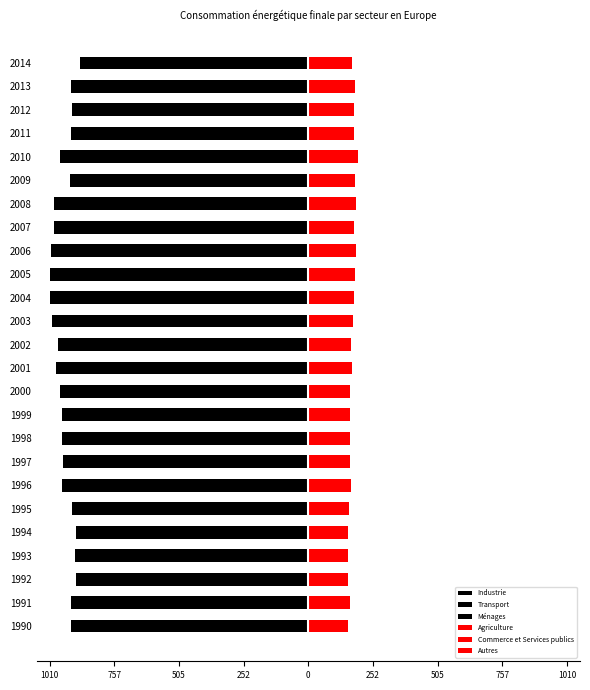

How many data points in Autres are less than 11?

9